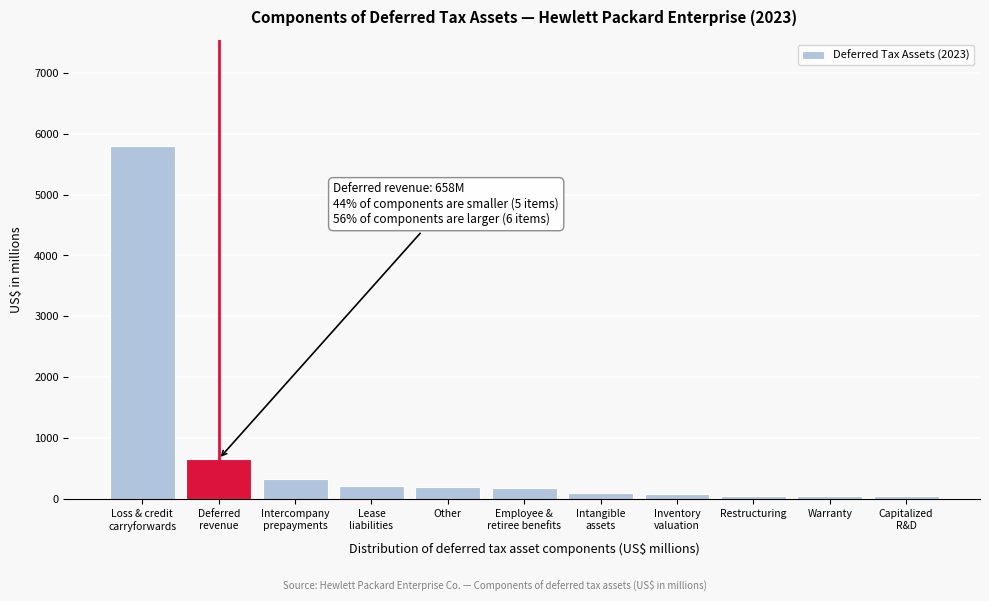

What is the maximum value shown in the chart?

5802